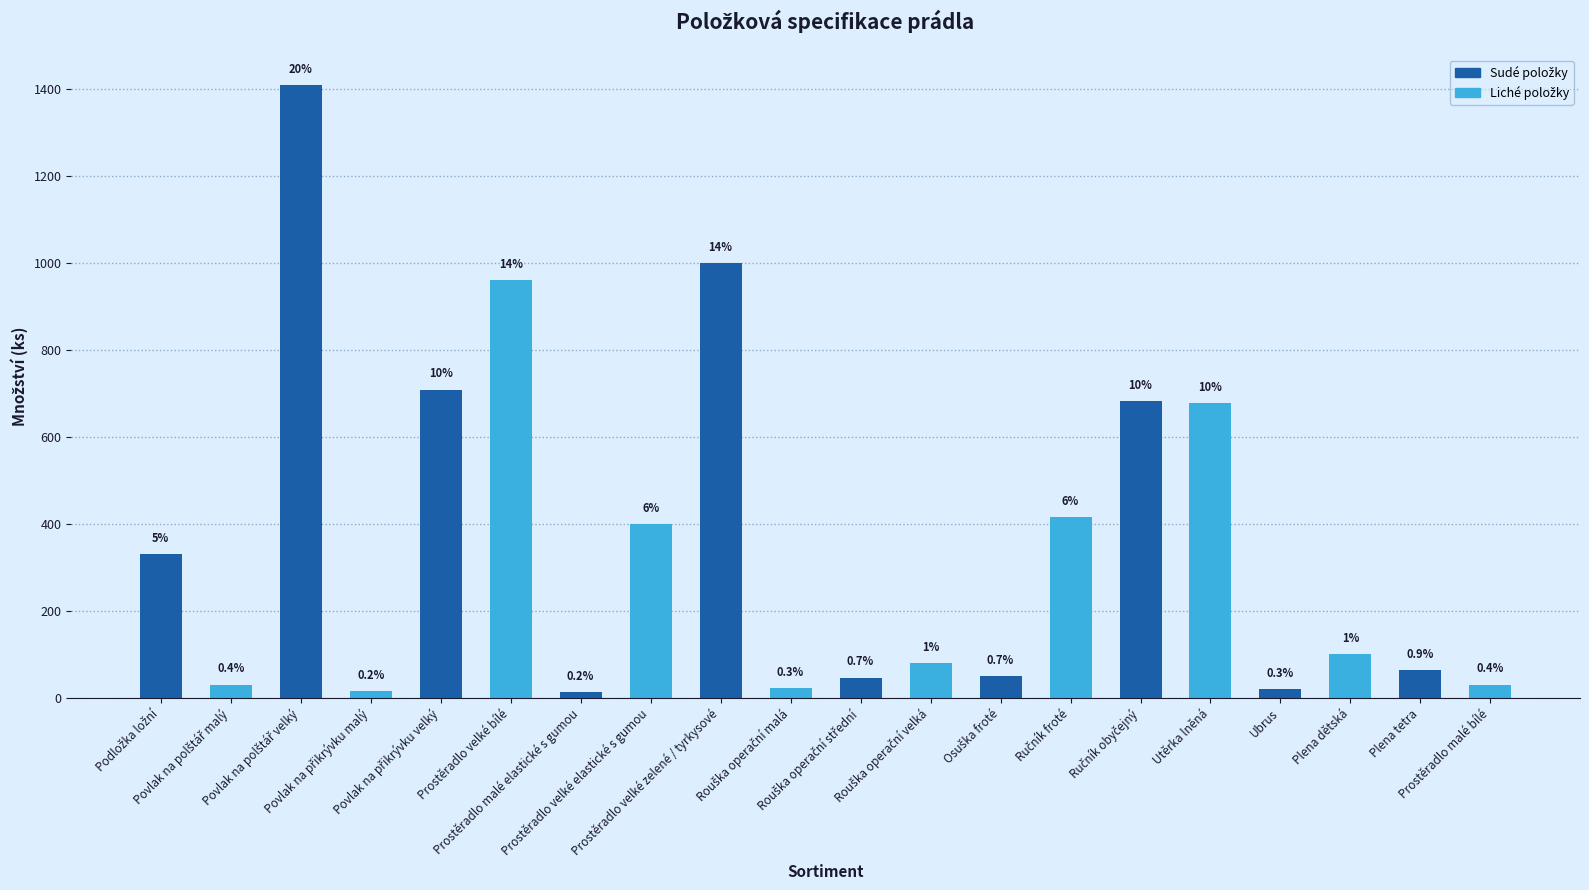

How many bars are there in total?

20